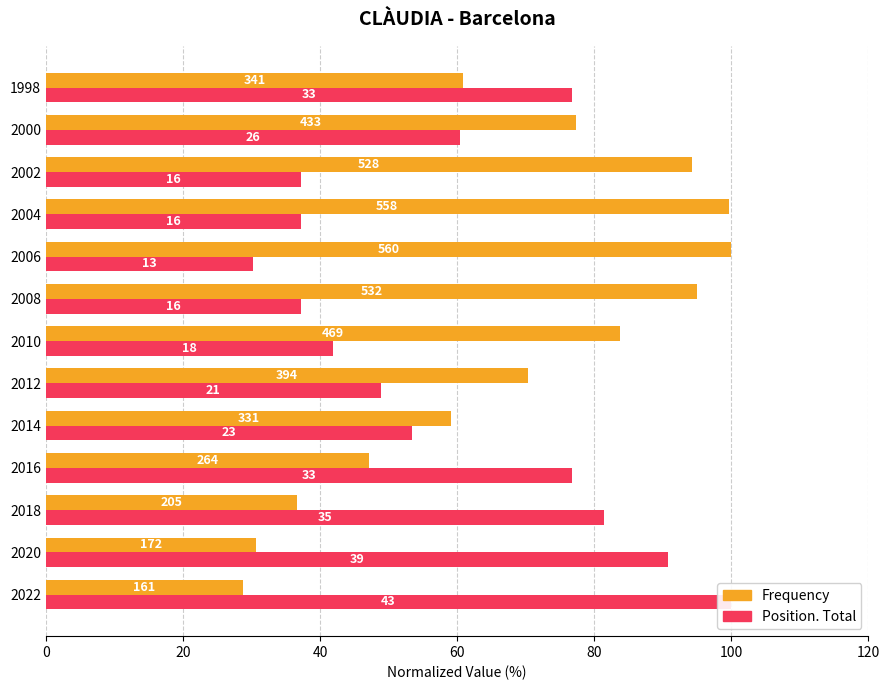

What value does the Frequency series have at 2004?

99.6